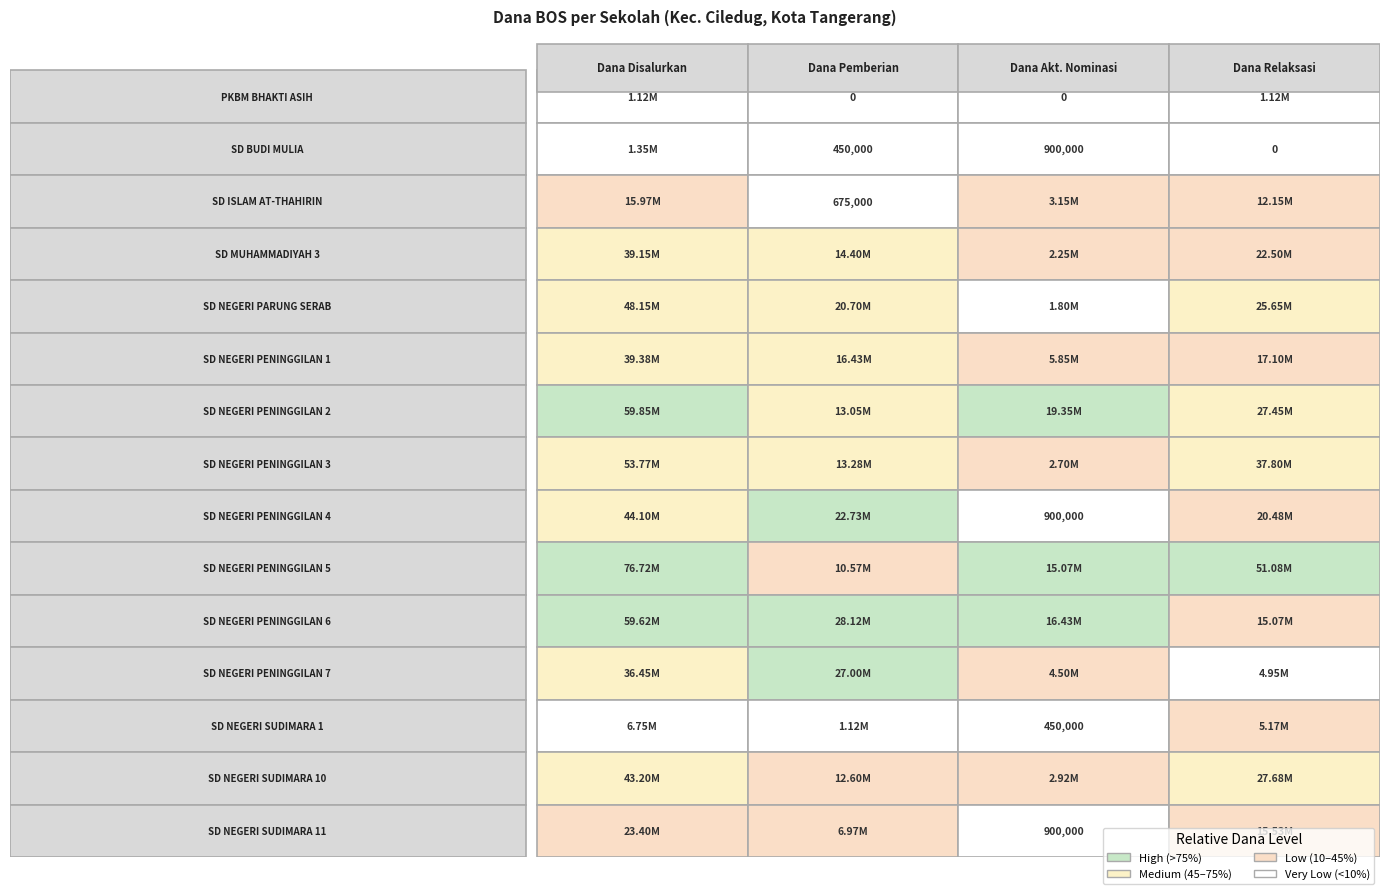

Count the PKBM BHAKTI ASIH values in the range 0 to 1125000.

4